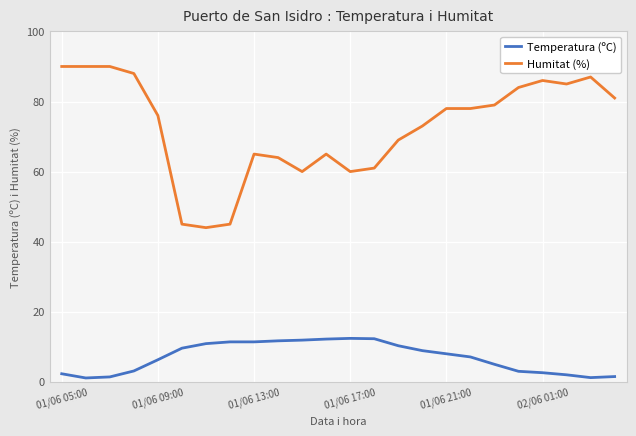

Rank the series by their average value, from lowest to highest.

Temperatura (ºC), Humitat (%)